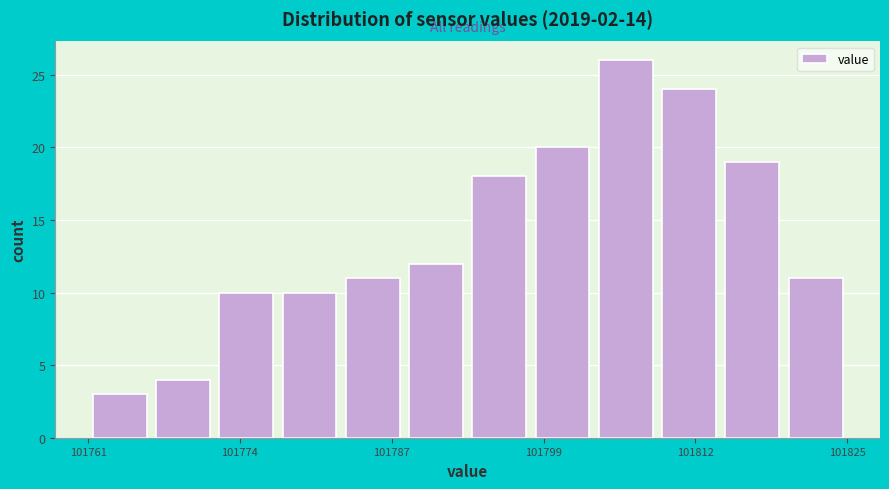

Around what value on the x-axis is the tallest bar? Give the approximate position of its centre, as read against the axis.

101806